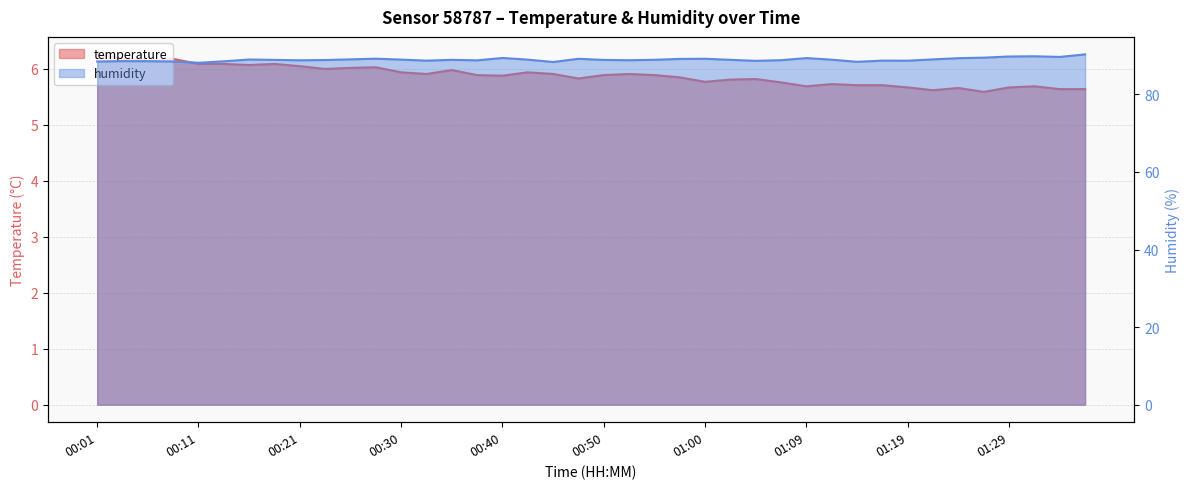

True or false: humidity has more than 2 interior local peaks.

True